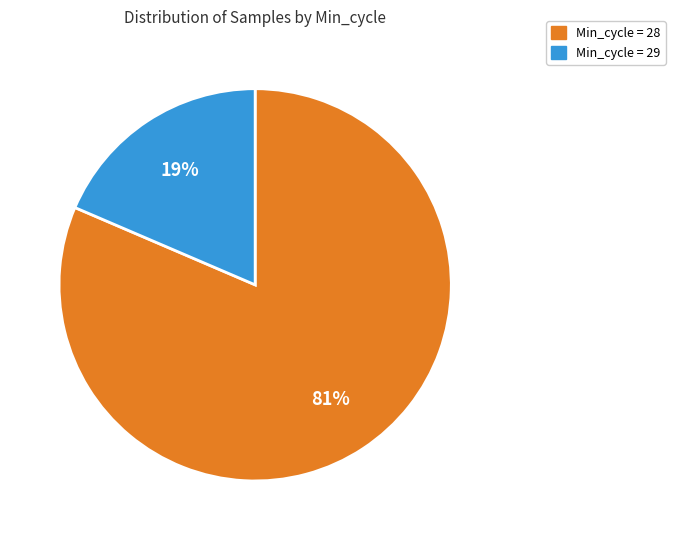

To the nearest percent, what is the average slice percentage?

50%